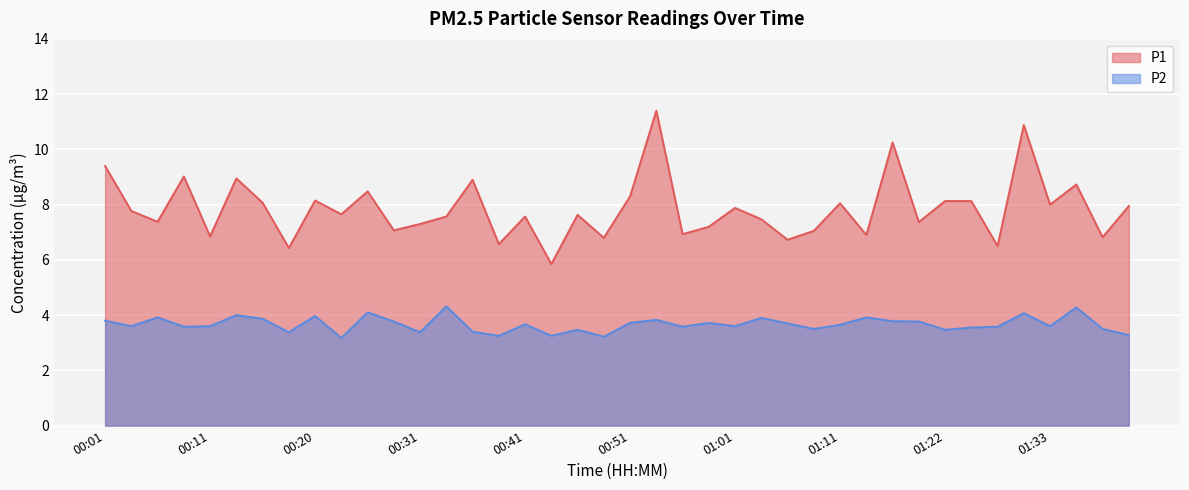

What is the label of the 18th point from the right?

00:56